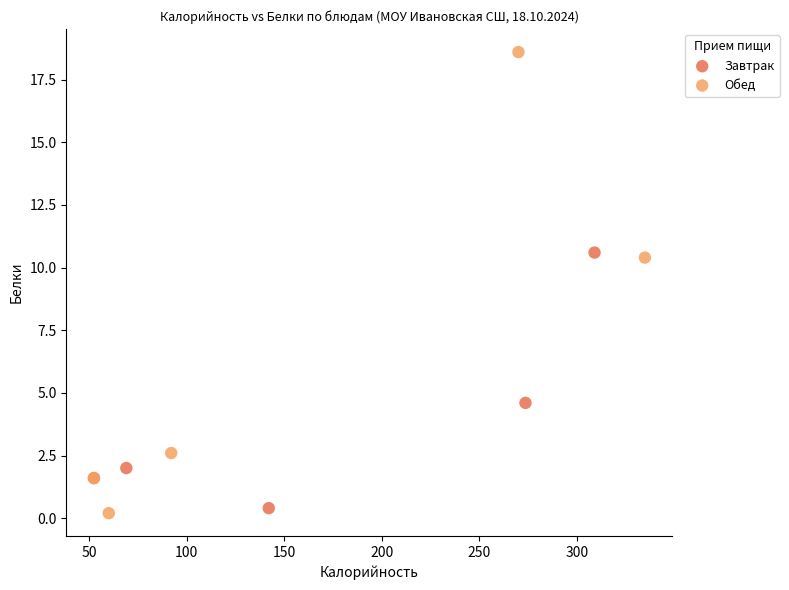

Which series contains the highest Y value?

Обед